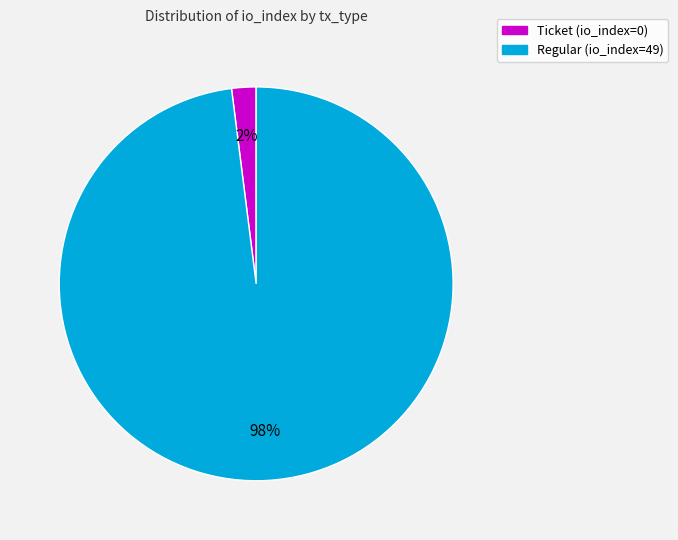

The Ticket (io_index=0) slice represents 2% of the pie. True or false?

True